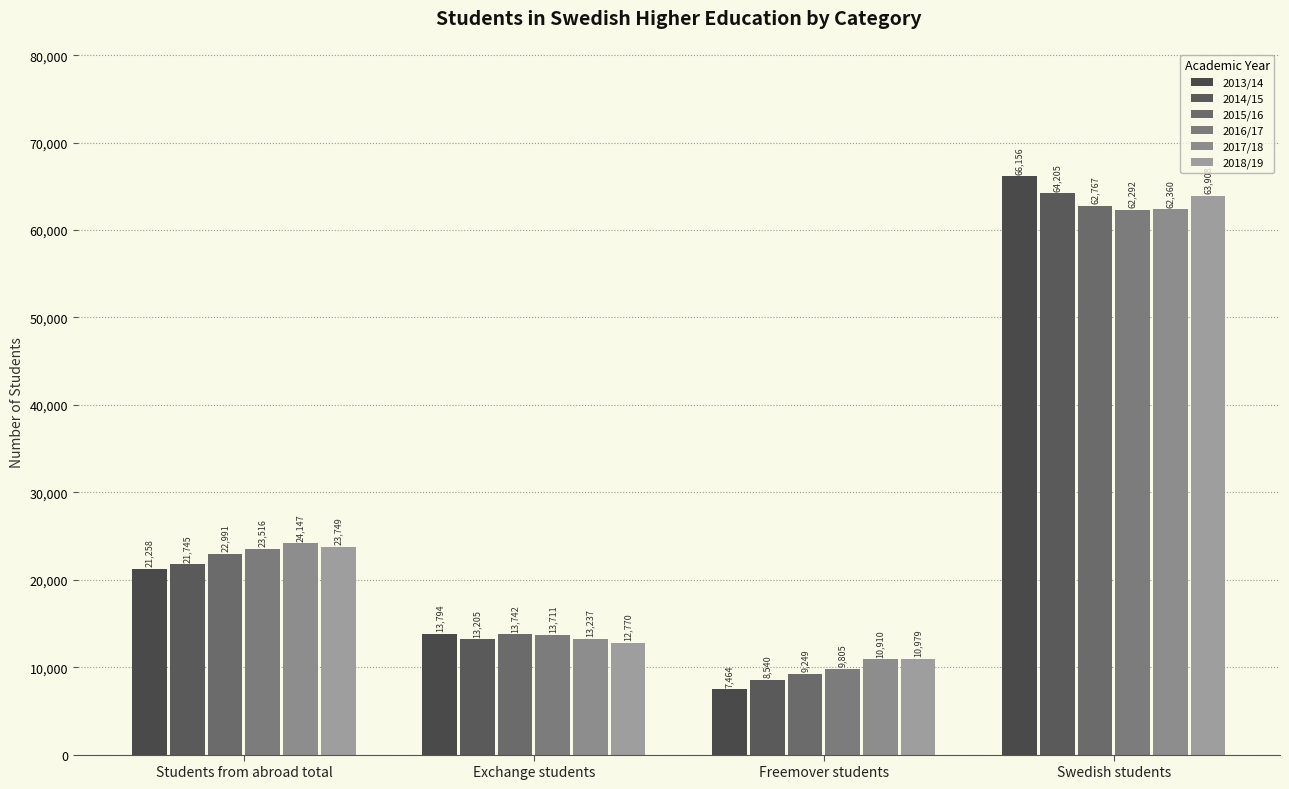

How many data points in 2017/18 are less than 24147?

2